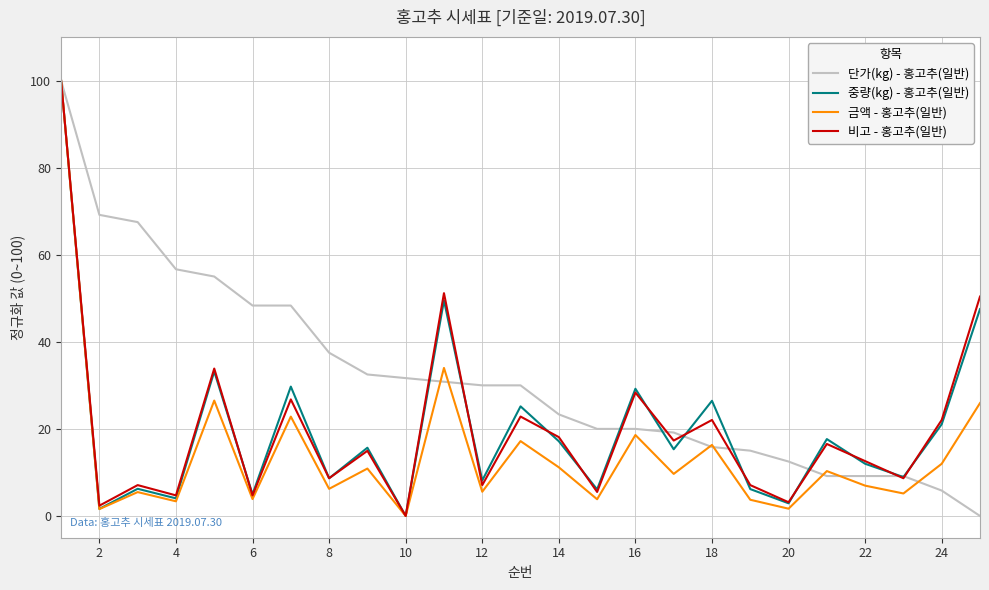

Which series has the largest total across all categories?

단가(kg) - 홍고추(일반)